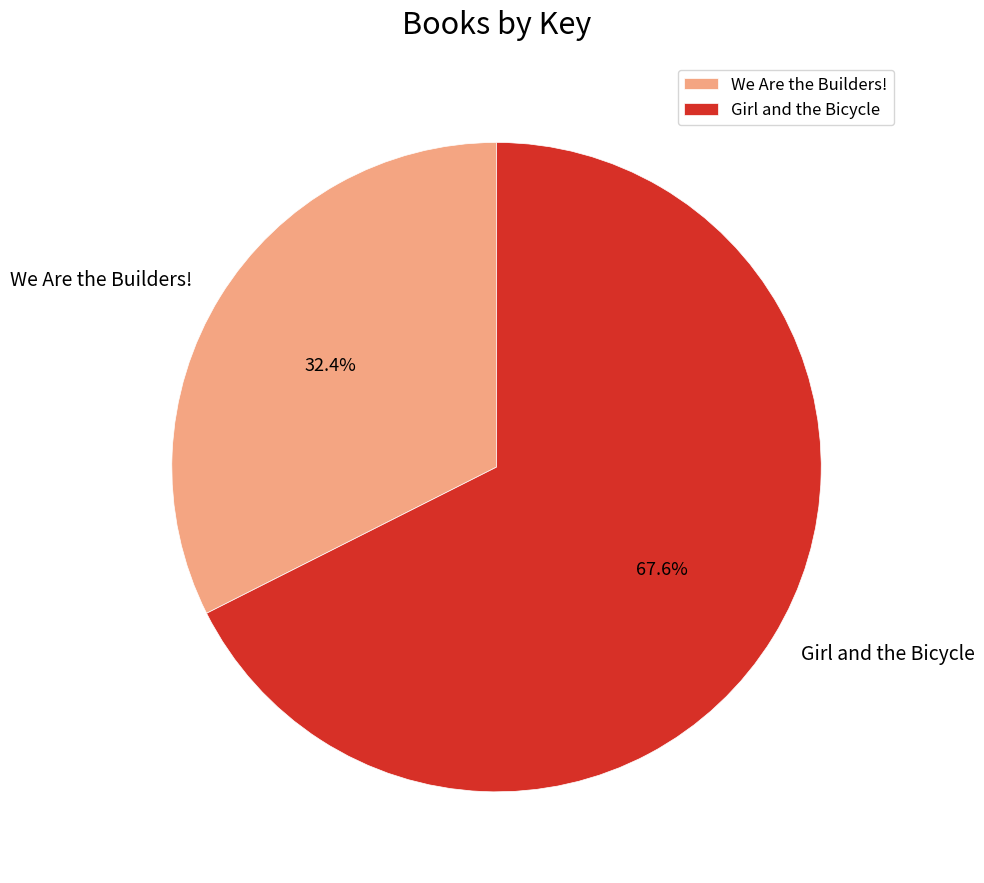

Rank the categories by value from highest to lowest.

Girl and the Bicycle, We Are the Builders!